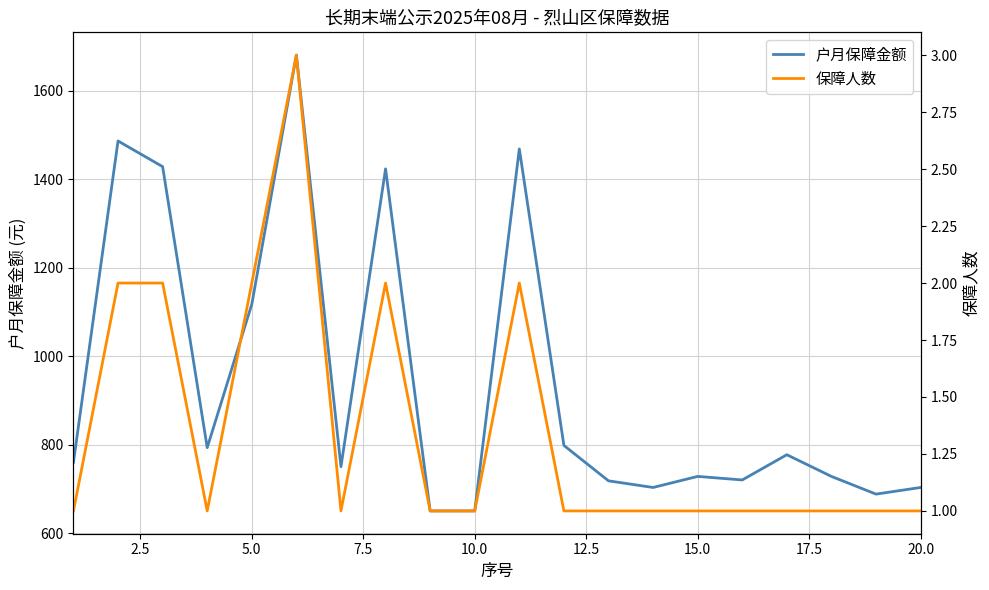

What is the difference between the highest and lowest values at 10.0?

649